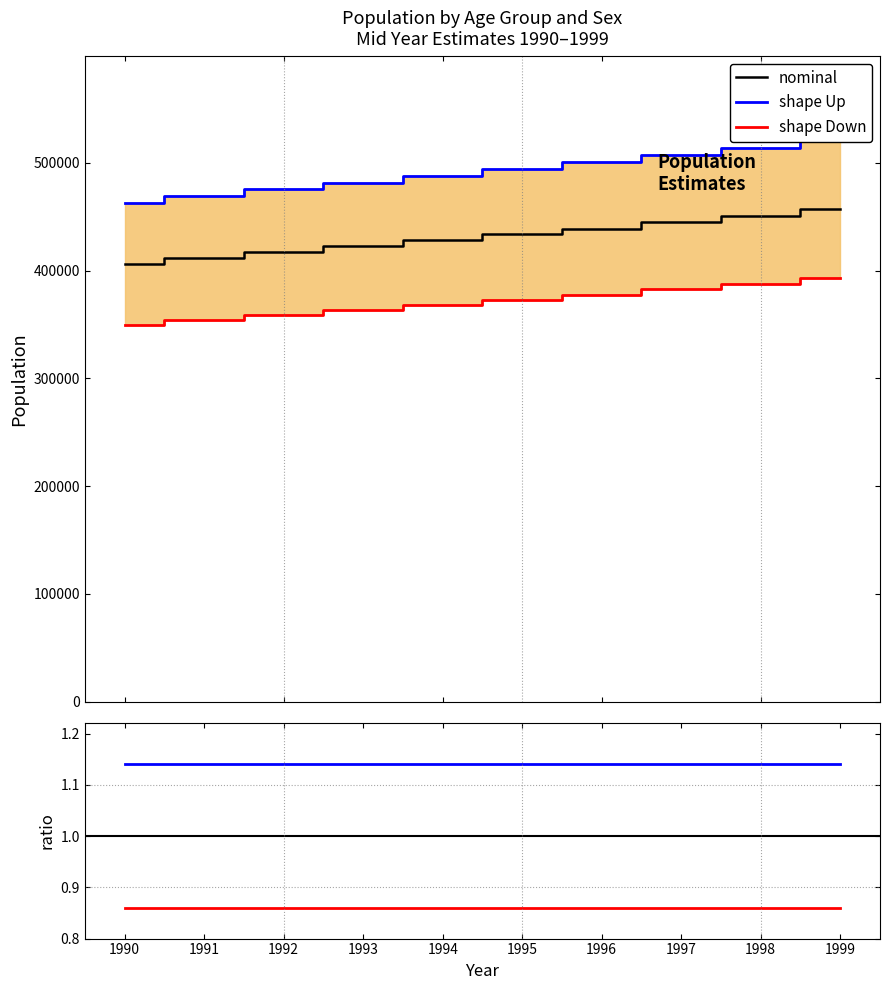

List the labels in order of shape Up value, smallest first.

1990, 1991, 1992, 1993, 1994, 1995, 1996, 1997, 1998, 1999